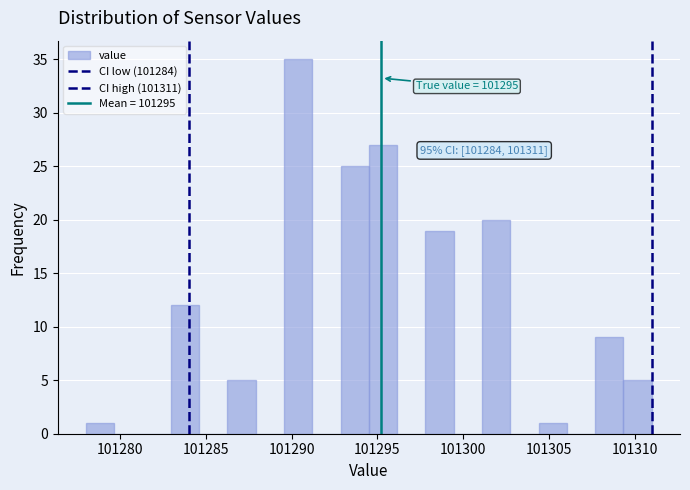

Read against the x-axis, roughly where is the centre of the tallest bar?

101290.5